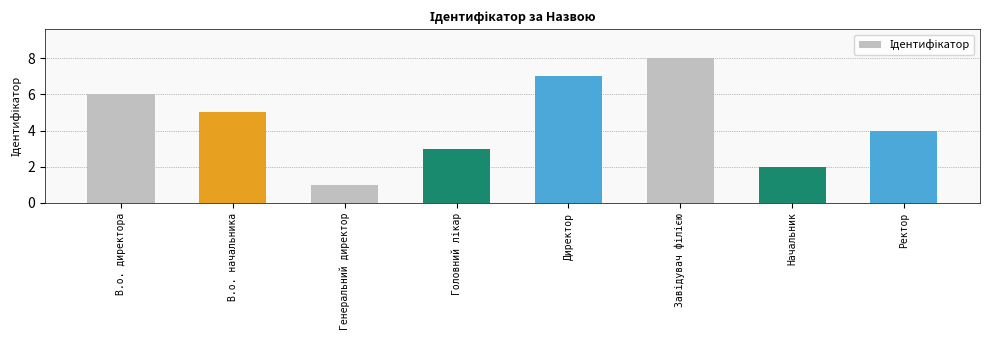

What is the ratio of the value at В.о. директора to the value at Начальник?

3.0